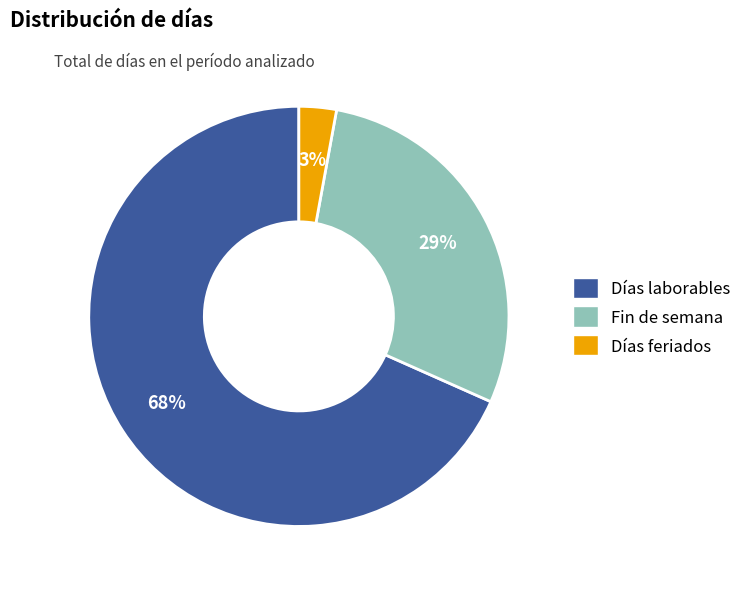

To the nearest percent, what is the difference between the largest and smallest slice percentages?

65%